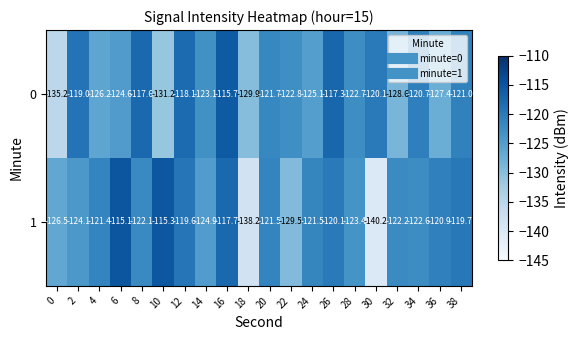

At which label does 1 first exceed -121?

6